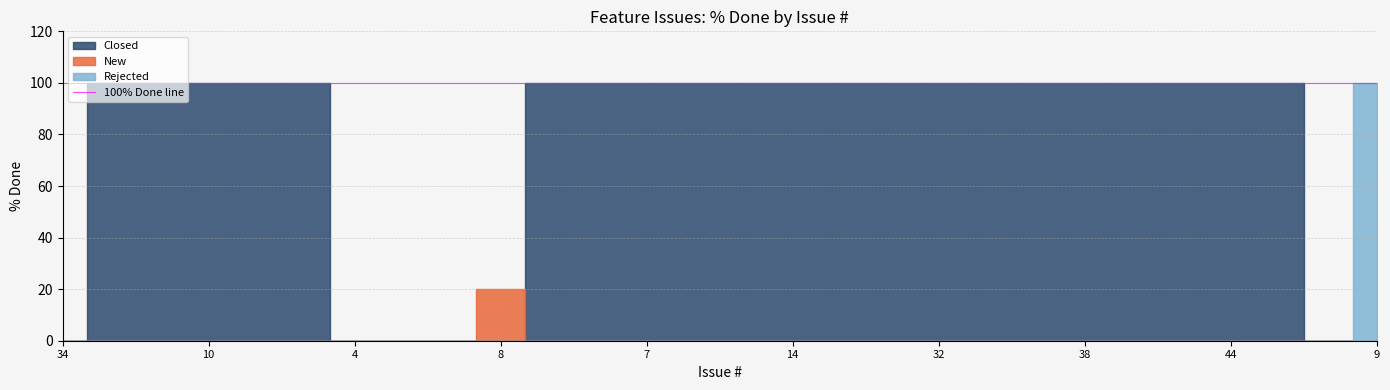

What is the approximate value of Closed at 37?

100